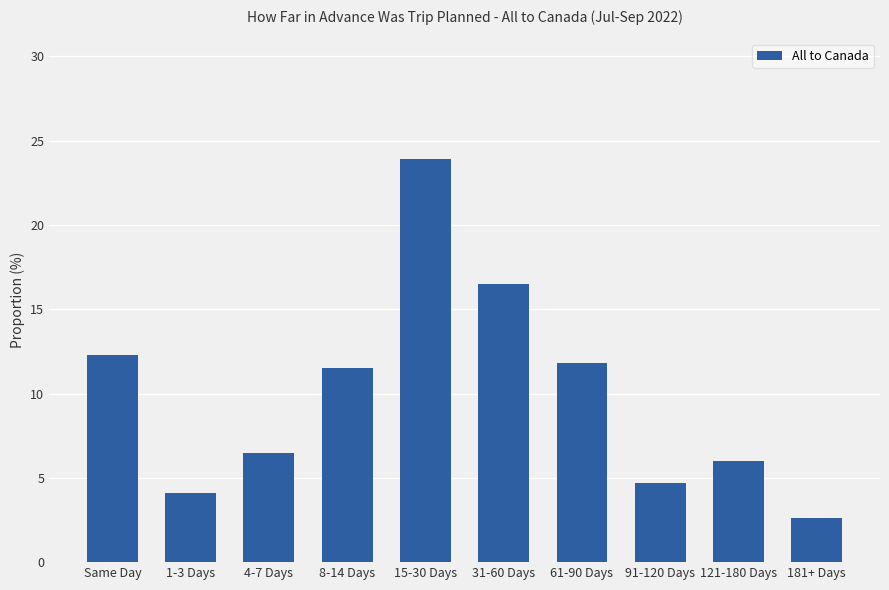

At which label is the value closest to 13?

Same Day